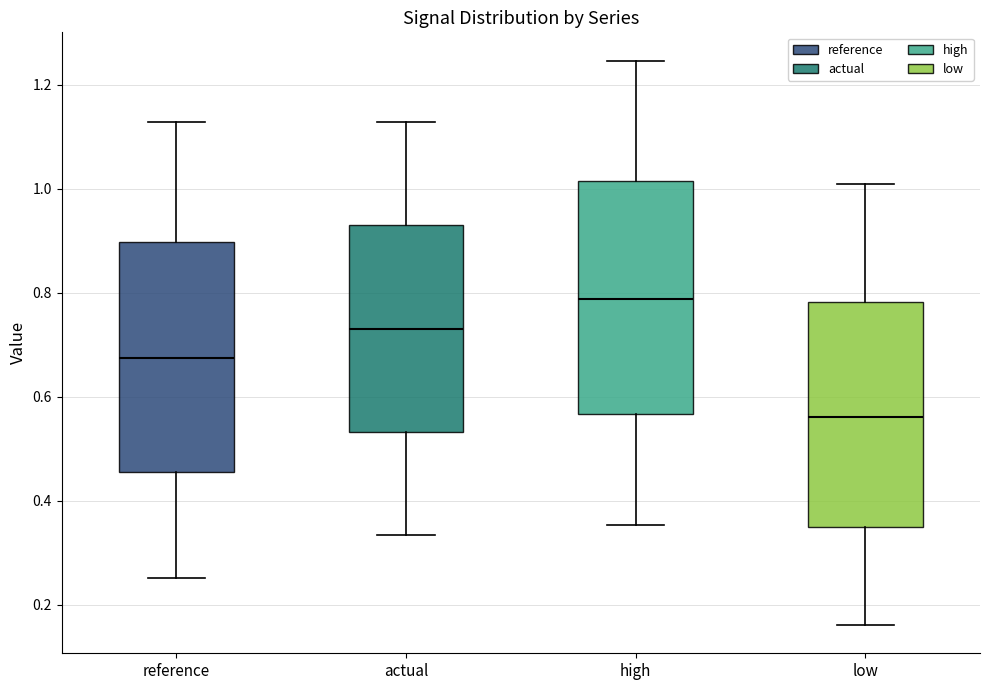

Reading left to right, read every box against the y-axis: the position of its median line, the range the box covers, and the ends of its whiskers. The values are not printed on the chart, so give them approximately, as read against the axis.

reference: median 0.68, box 0.46 to 0.90, whiskers 0.26 to 1.12
actual: median 0.74, box 0.54 to 0.92, whiskers 0.34 to 1.12
high: median 0.78, box 0.56 to 1.02, whiskers 0.36 to 1.24
low: median 0.56, box 0.34 to 0.78, whiskers 0.16 to 1.00